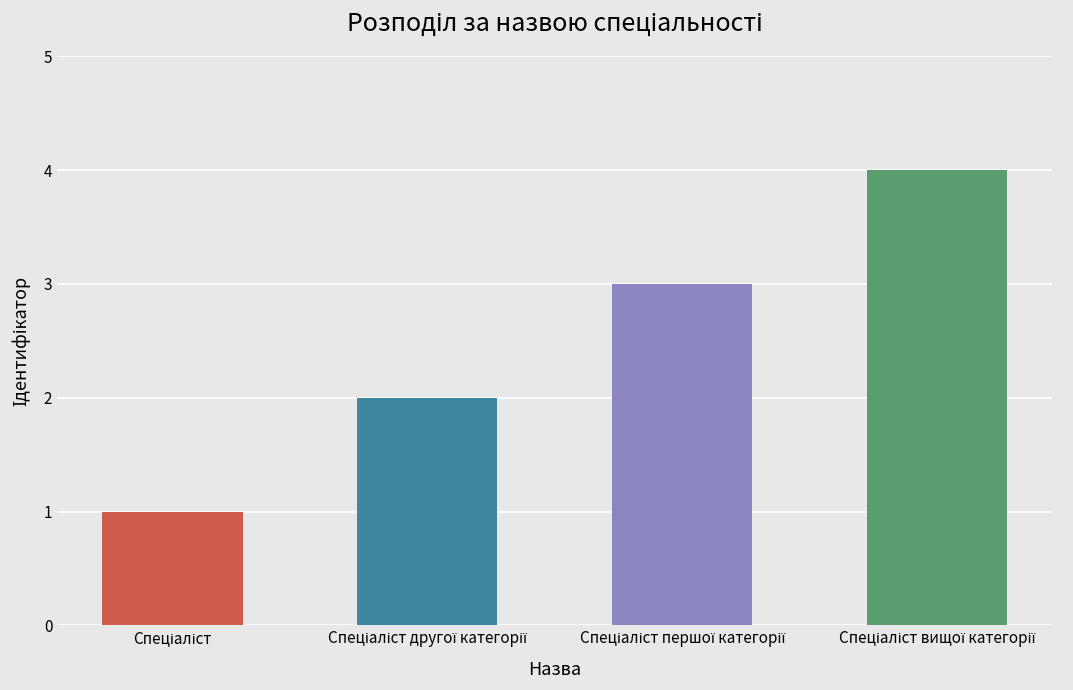

What is the sum of all values?

10